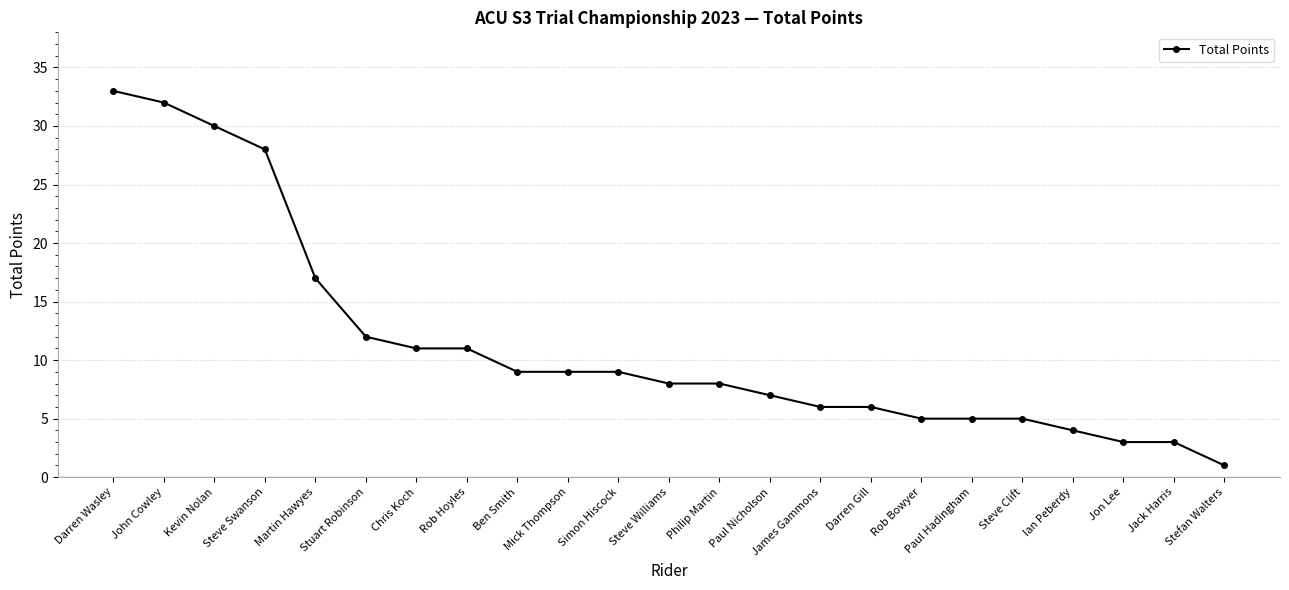

Does the chart have visible grid lines?

Yes